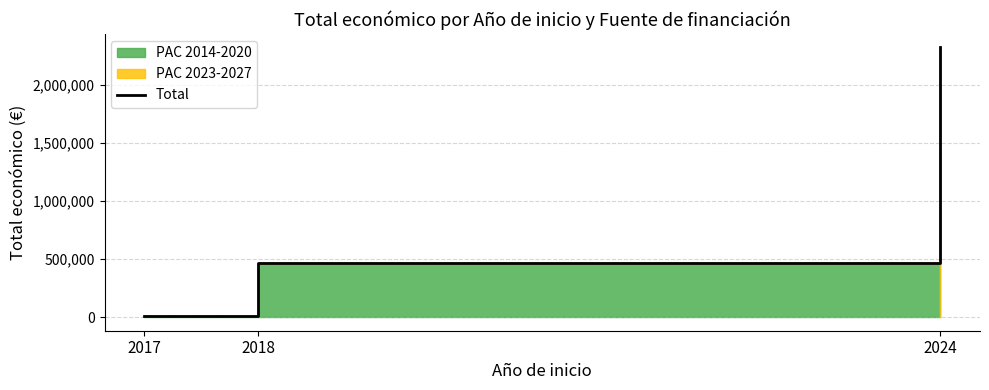

What is the minimum value shown in the chart?

10000